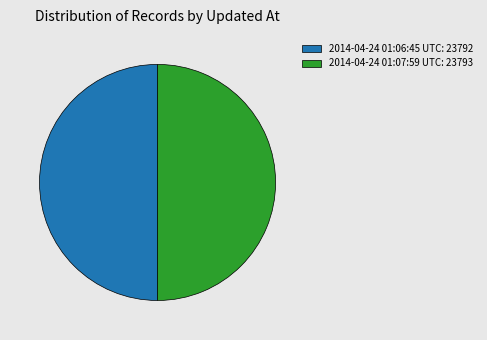

True or false: 2014-04-24 01:06:45 UTC: 23792 accounts for 50% of the total.

True